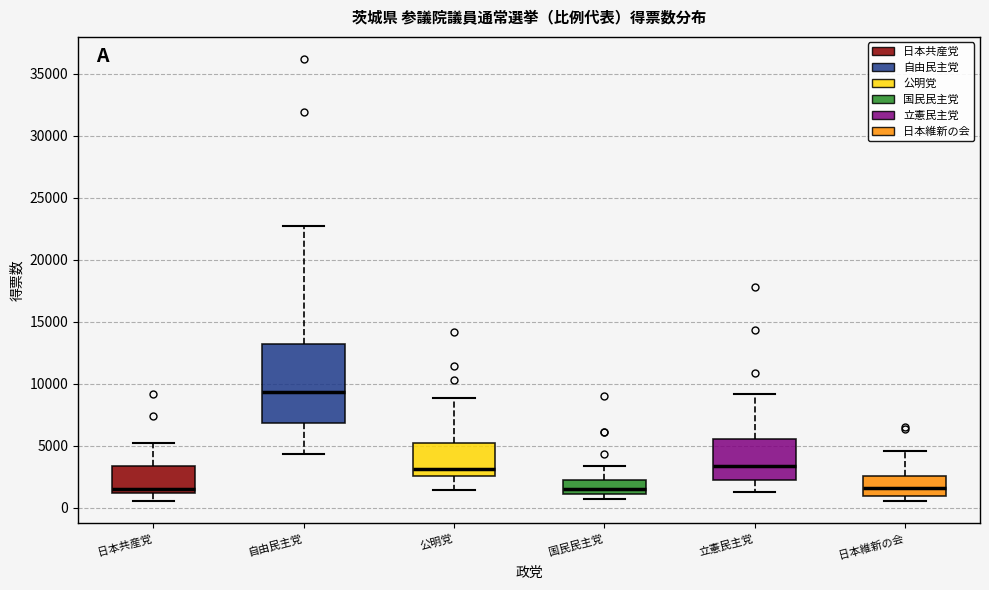

Reading left to right, read every box against the y-axis: the position of its median line, the range the box covers, and the ends of its whiskers. The values are not printed on the chart, so give them approximately, as read against the axis.

日本共産党: median 1500, box 1000 to 3500, whiskers 500 to 5000
自由民主党: median 9500, box 7000 to 13000, whiskers 4500 to 22500
公明党: median 3000, box 2500 to 5500, whiskers 1500 to 9000
国民民主党: median 1500, box 1000 to 2000, whiskers 500 to 3500
立憲民主党: median 3500, box 2500 to 5500, whiskers 1500 to 9000
日本維新の会: median 1500, box 1000 to 2500, whiskers 500 to 4500